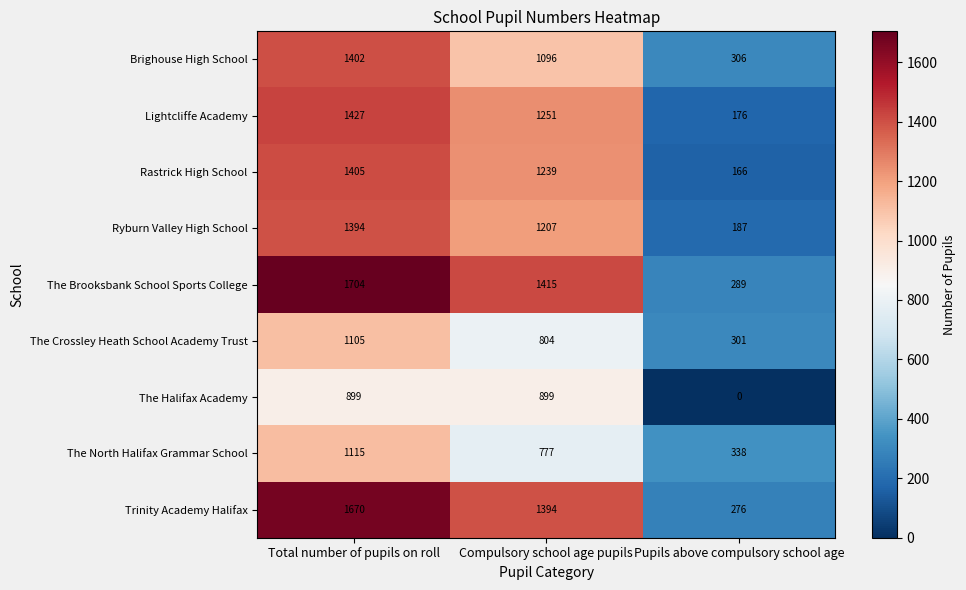

Between Total number of pupils on roll and Compulsory school age pupils, which series saw the biggest shift?

The North Halifax Grammar School